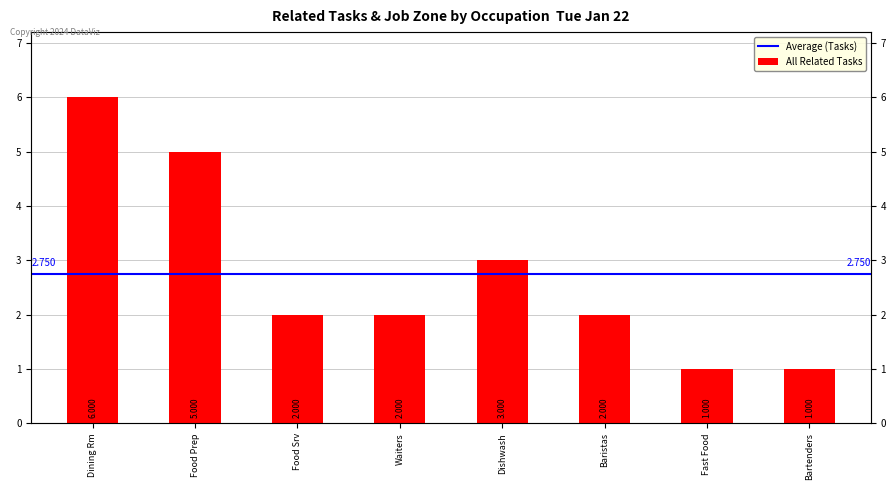

What is the change in value from Waiters to Dishwash?

+1